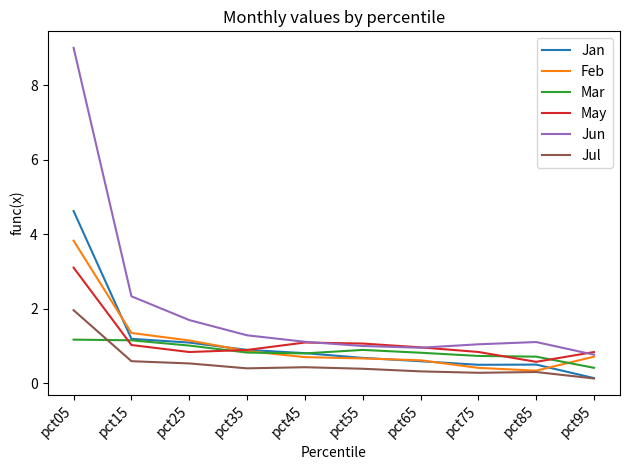

Which series has the largest range (max minus min)?

Jun